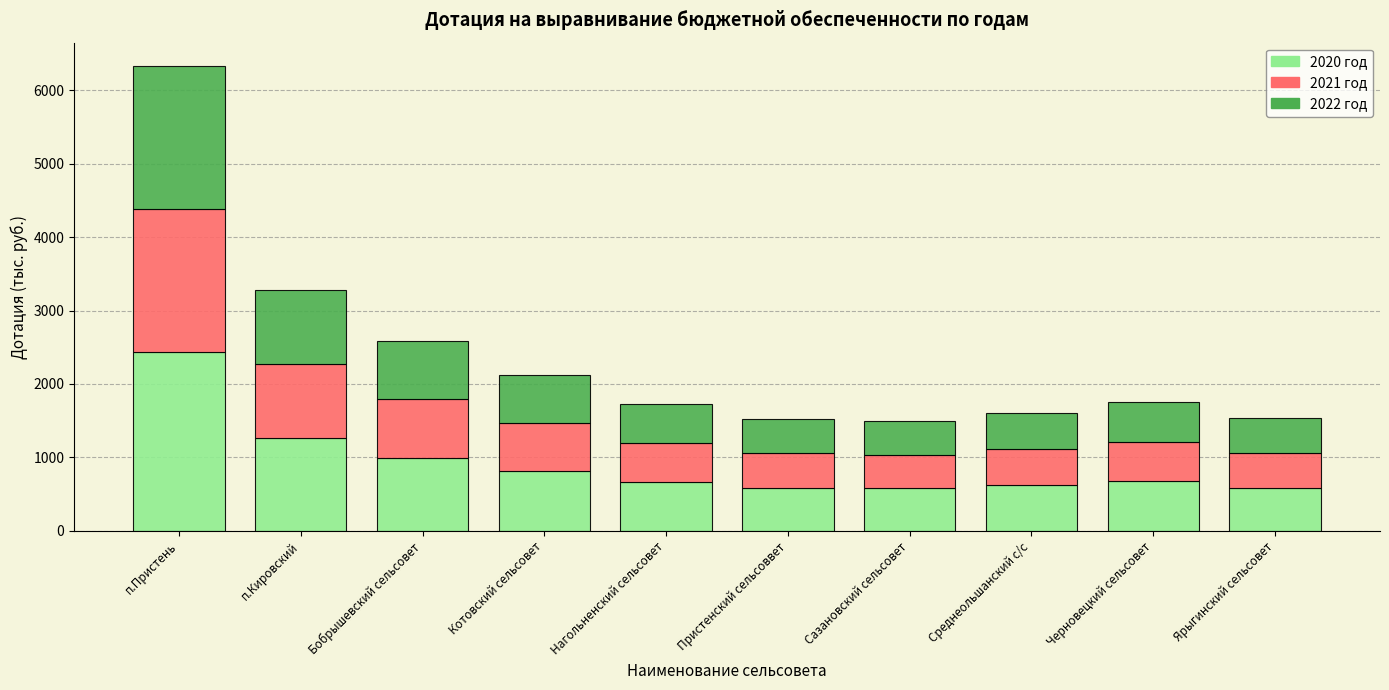

True or false: 2020 год has a value of 618.3 at Среднеольшанский с/с.

True